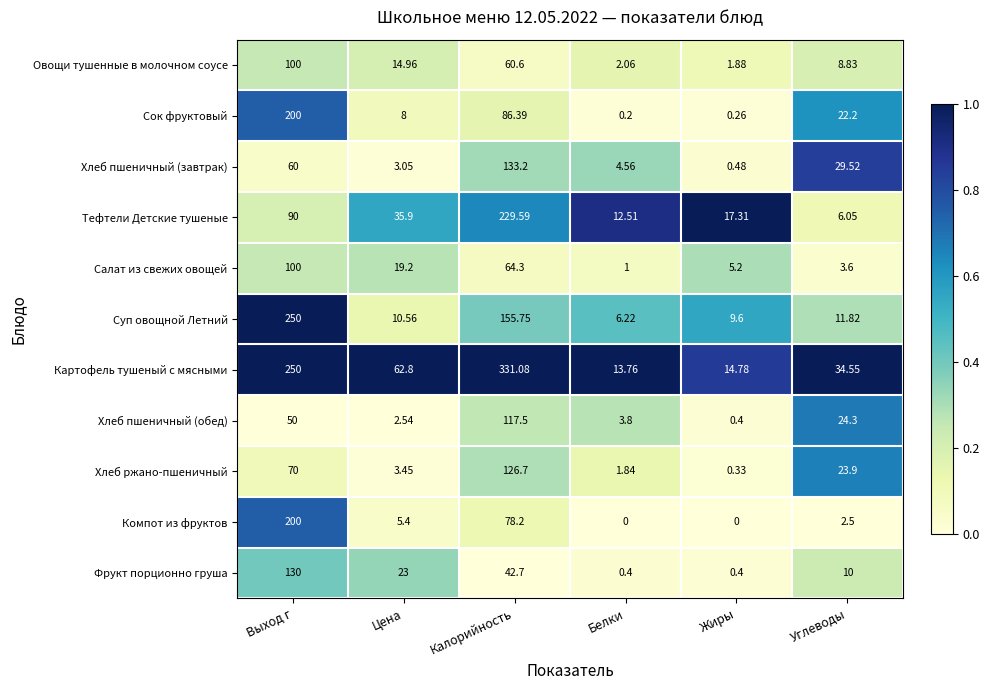

Which series has the largest total across all categories?

Картофель тушеный с мясными